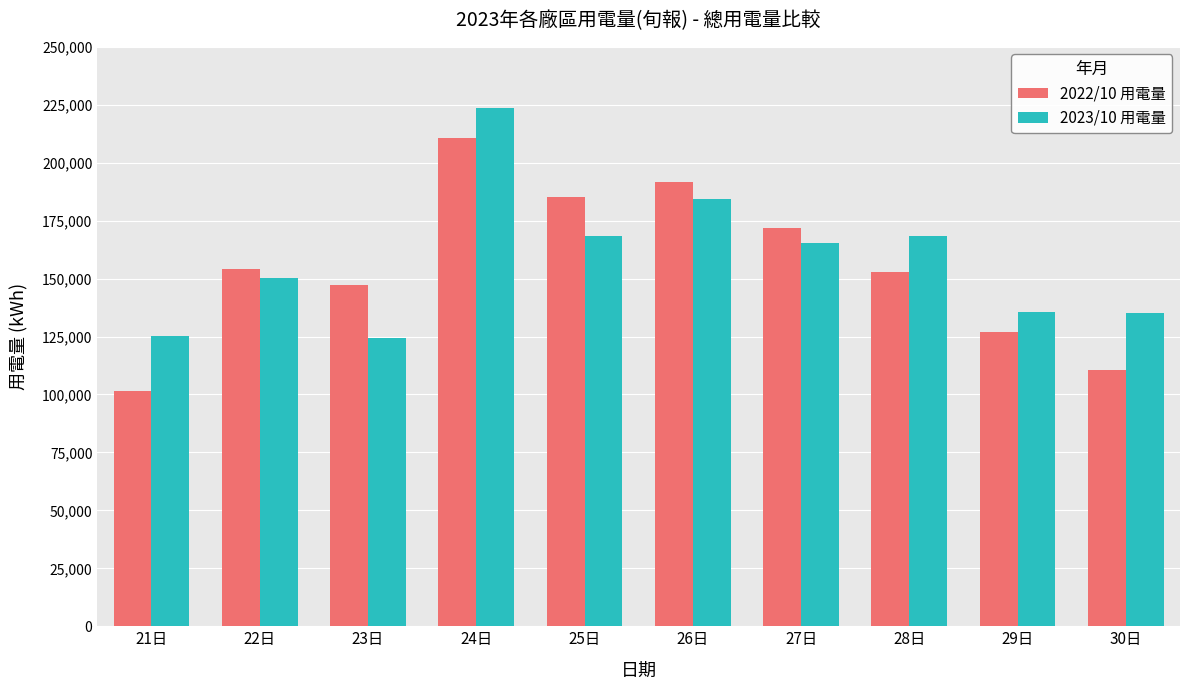

How many values in the 2022/10 用電量 series exceed 154144?

5